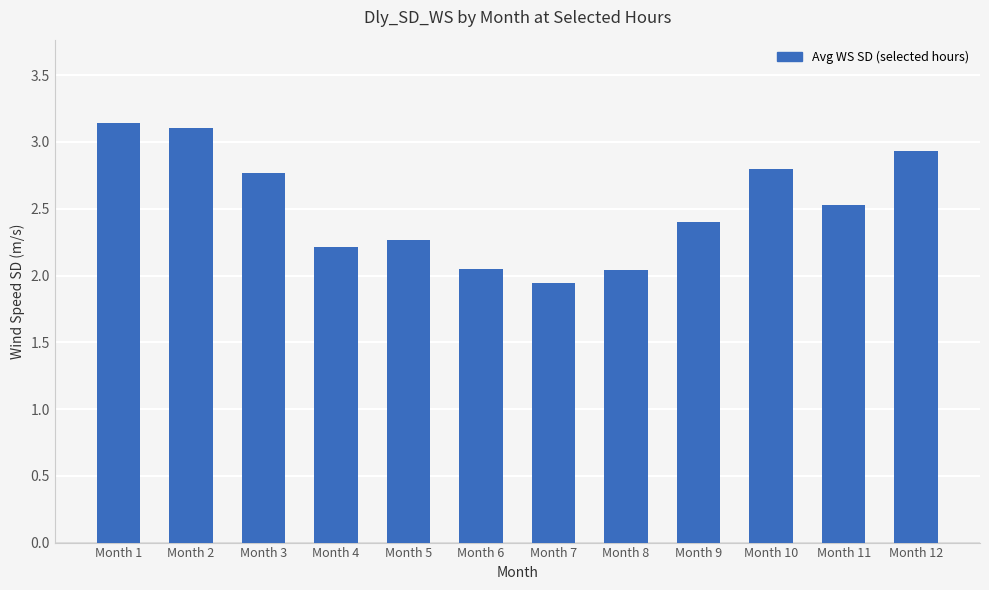

What is the difference between the maximum and minimum values?

1.2